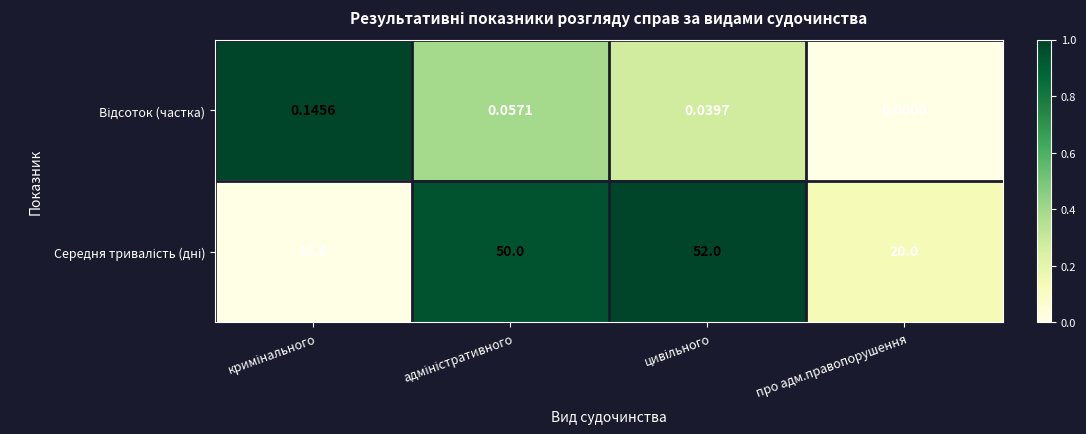

Which label corresponds to the smallest value in the chart?

про адм.правопорушення